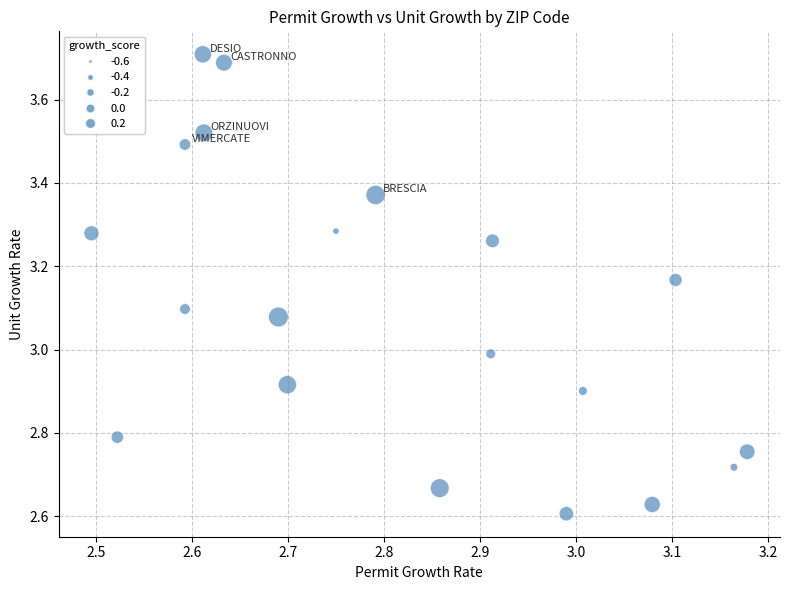

What is the range of X values (max minus min)?

0.7